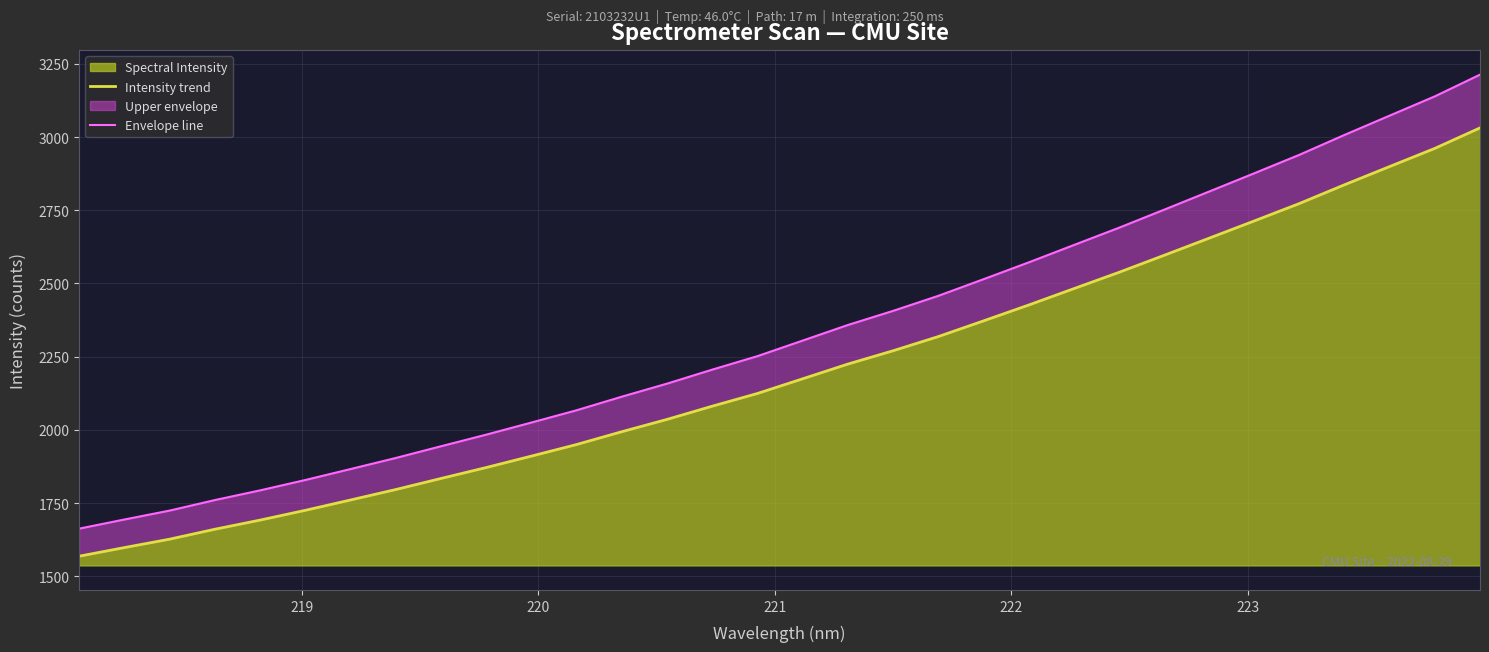

The Envelope line series shows 3532.1 at 11. True or false?

False